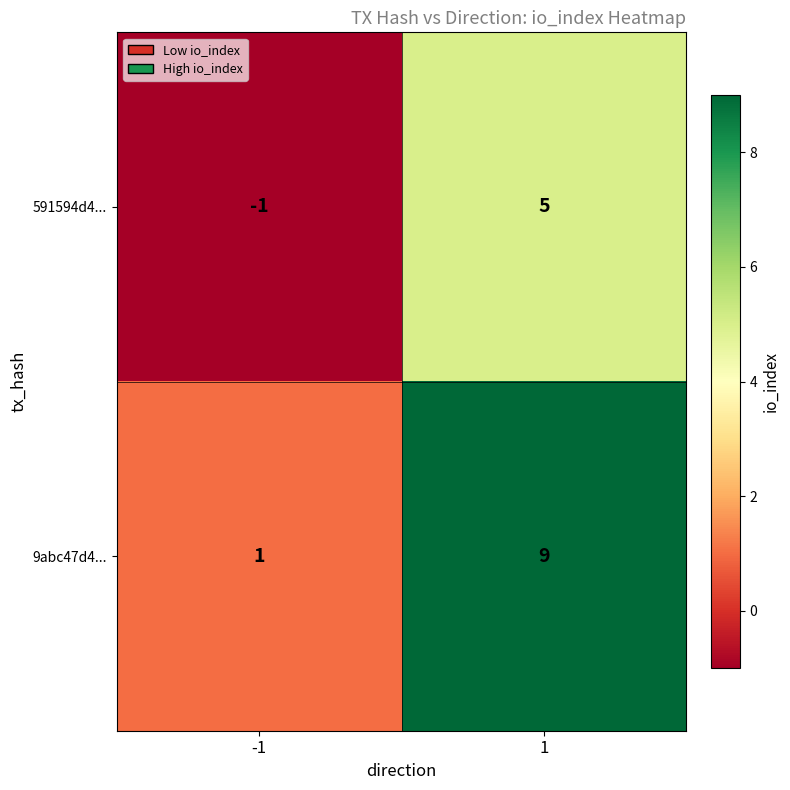

Rank the series by their average value, from highest to lowest.

9abc47d4..., 591594d4...